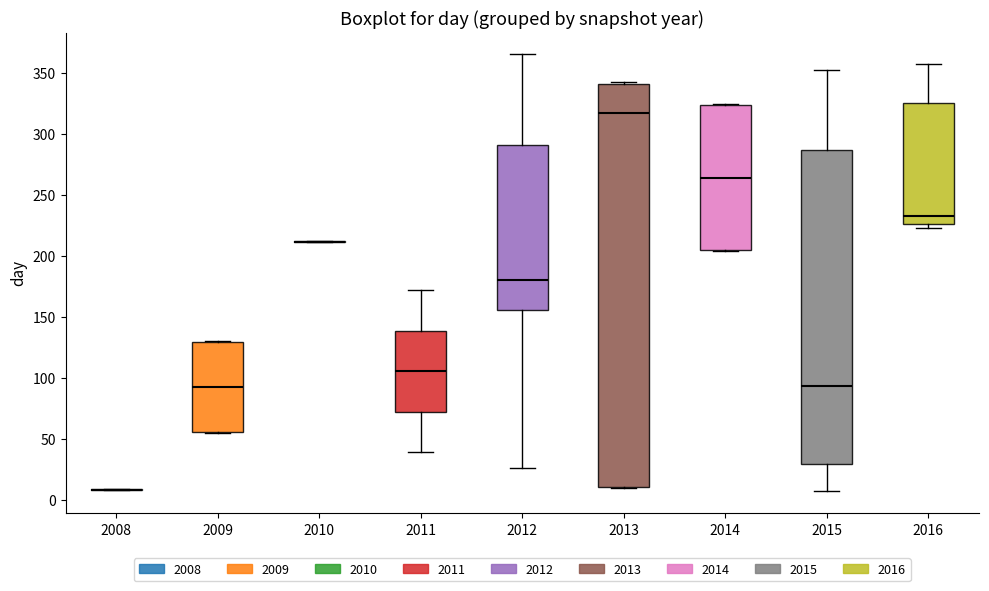

Reading left to right, read every box against the y-axis: the position of its median line, the range the box covers, and the ends of its whiskers. The values are not printed on the chart, so give them approximately, as read against the axis.

2008: box collapsed to a line at 10, whiskers 10 to 10
2009: median 95, box 55 to 130, whiskers 55 to 130
2010: box collapsed to a line at 210, whiskers 210 to 210
2011: median 105, box 70 to 140, whiskers 40 to 170
2012: median 180, box 155 to 290, whiskers 25 to 365
2013: median 315, box 10 to 340, whiskers 10 to 340
2014: median 265, box 205 to 325, whiskers 205 to 325
2015: median 95, box 30 to 285, whiskers 5 to 350
2016: median 235, box 225 to 325, whiskers 225 (just below the box's lower edge) to 355